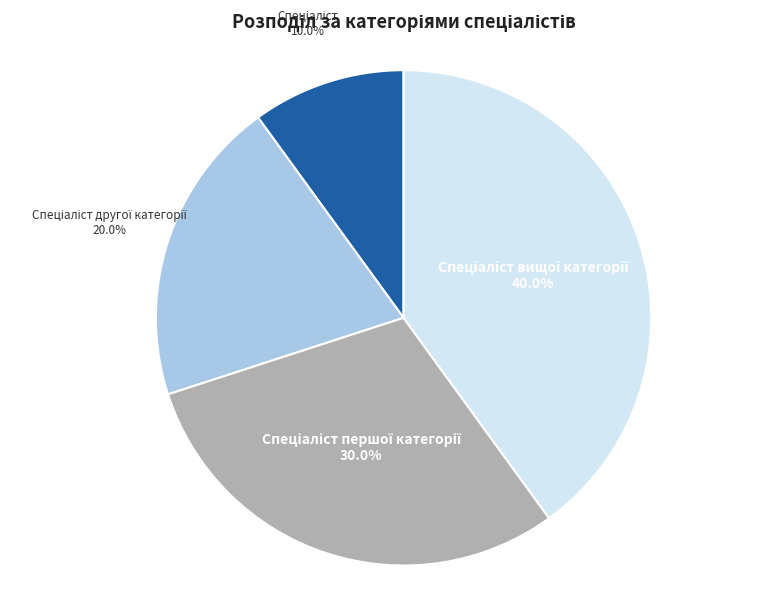

Count the number of slices in the pie.

4